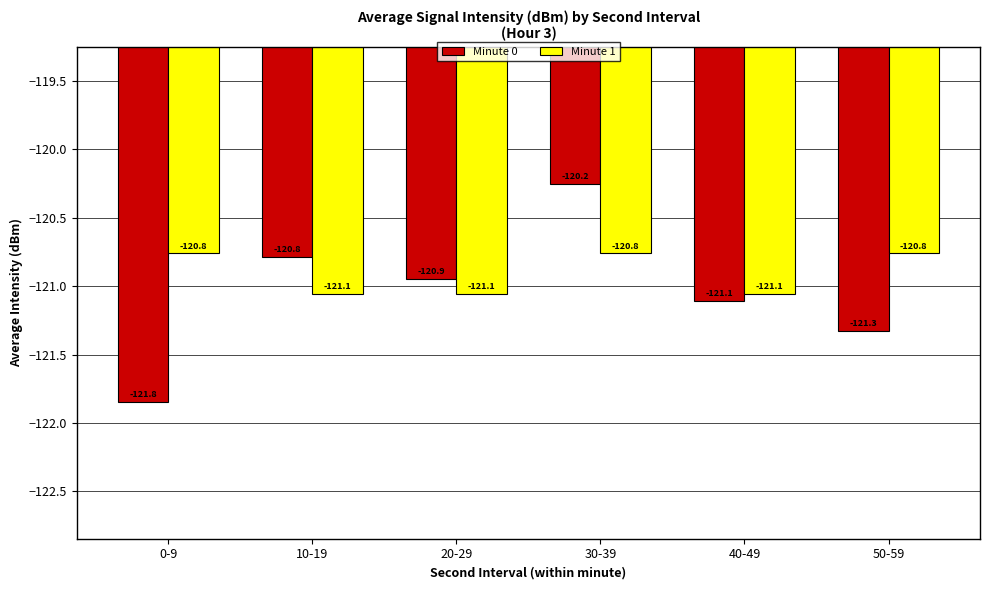

Reading right to left, extract all data points from this chart.

Minute 0: -121.3	-121.1	-120.2	-120.9	-120.8	-121.8
Minute 1: -120.8	-121.1	-120.8	-121.1	-121.1	-120.8